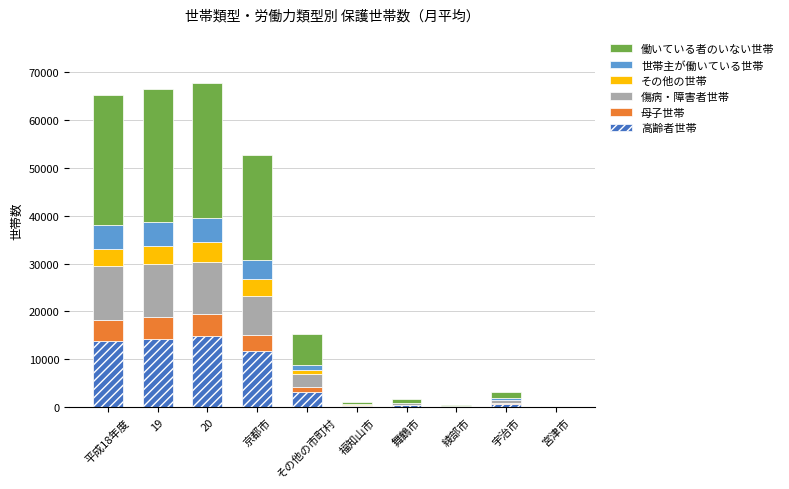

What are all the series names shown in the legend?

働いている者のいない世帯, 世帯主が働いている世帯, その他の世帯, 傷病・障害者世帯, 母子世帯, 高齢者世帯